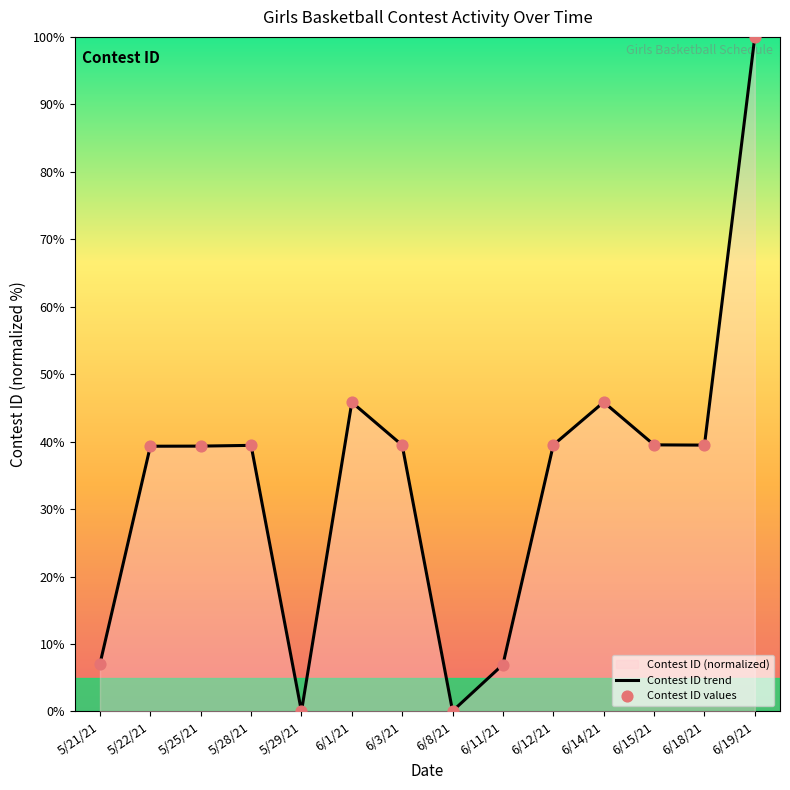

What is the difference between the maximum and minimum values?

100.0